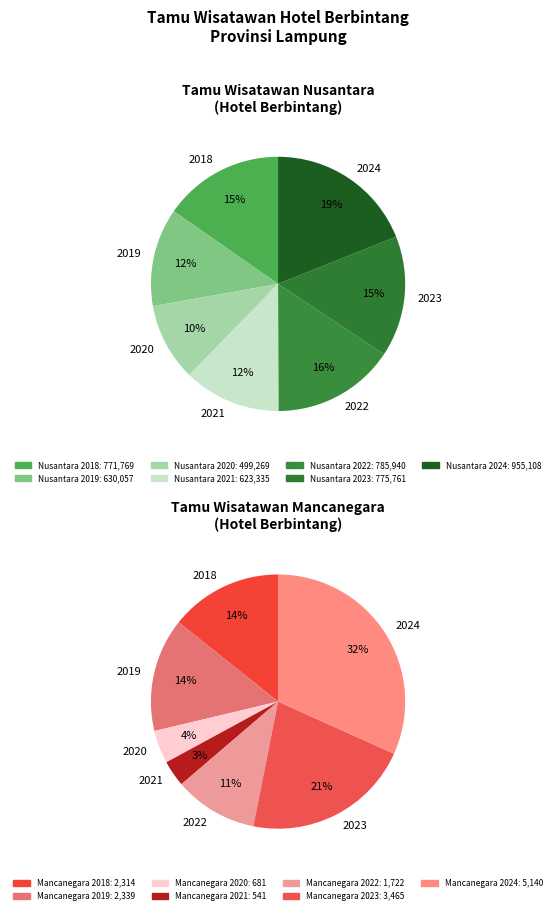

Which series has the largest range (max minus min)?

Tamu Wisatawan Nusantara